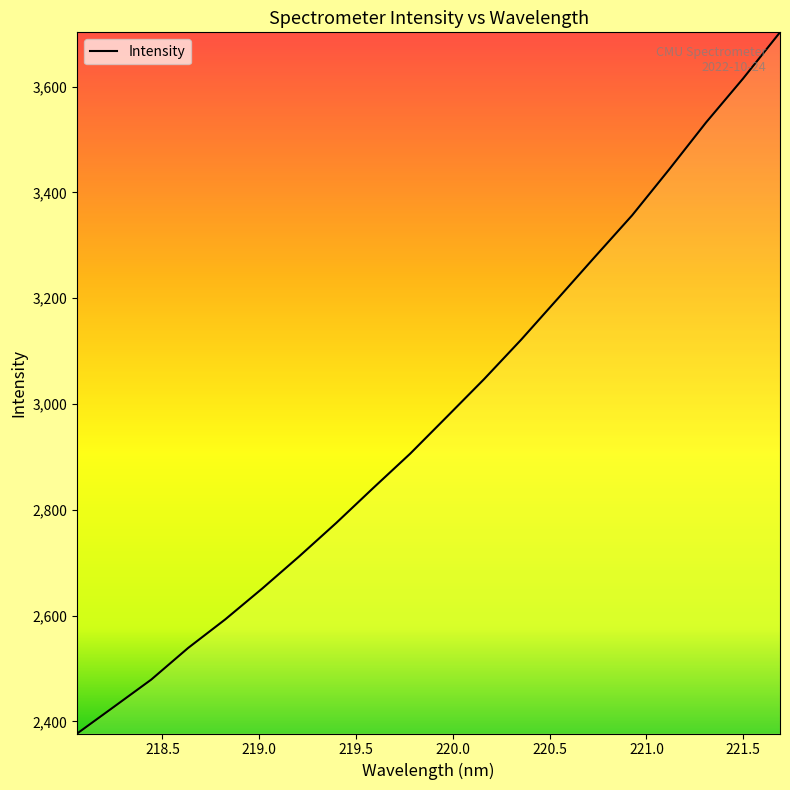

What is the greatest value displayed?

3702.8